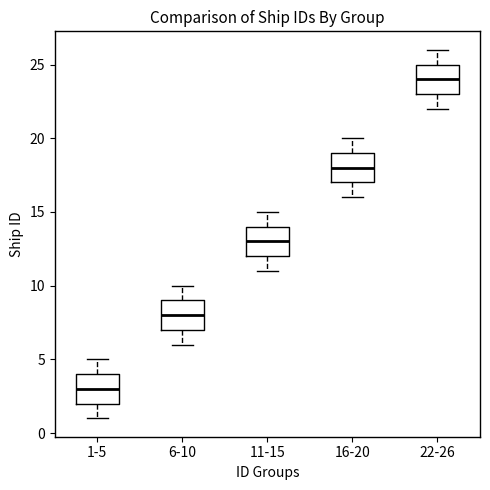

Which box has the lowest median line?

1-5